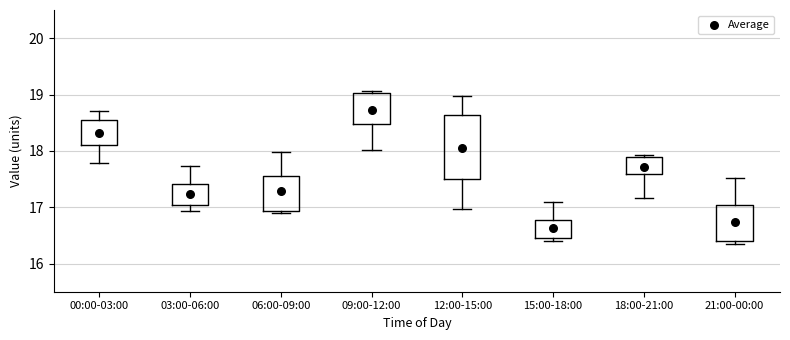

Comparing the boxes themselves (not the whiskers), which one is the tallest?

12:00-15:00